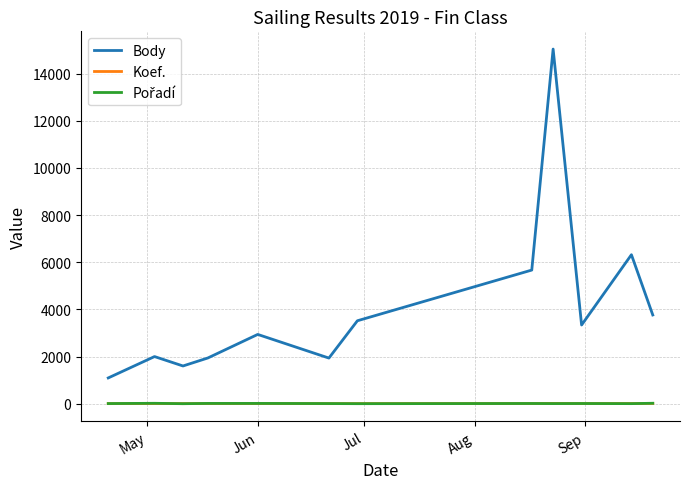

At how many categories does at least one series exceed 3136?

6